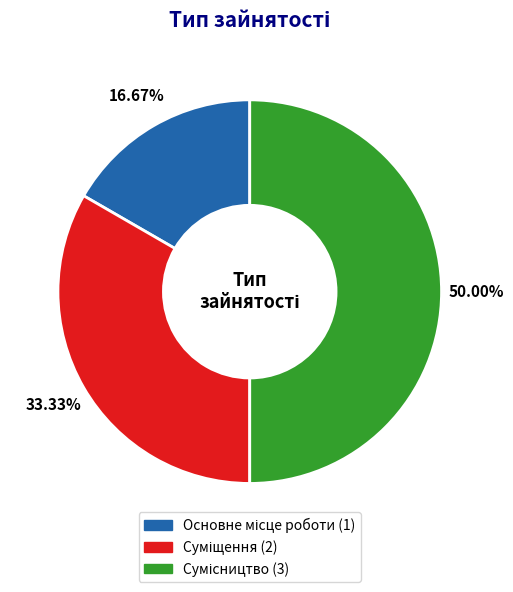

Does Сумісництво account for over 50% of the chart?

No